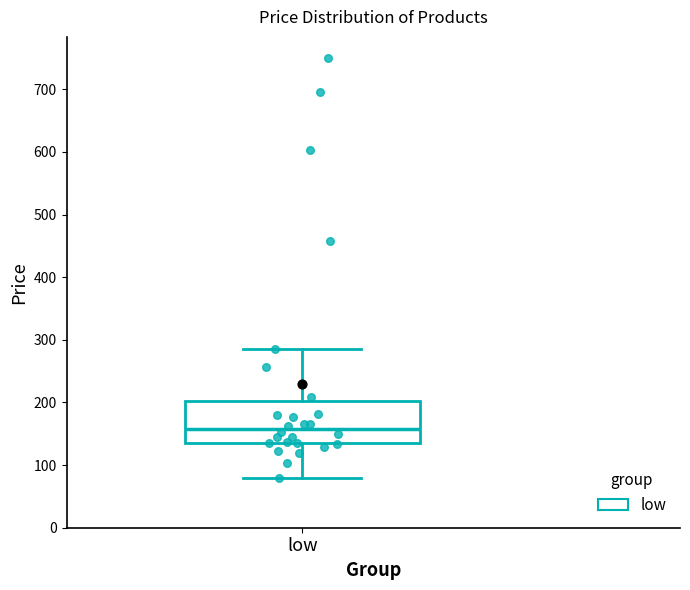

Transcribe this box plot: give where the median line is, the range the box spans, and where the two whiskers end, as read against the y-axis. The values are not printed on the chart, so give them approximately, as read against the axis.

median 160, box 140 to 200, whiskers 80 to 290